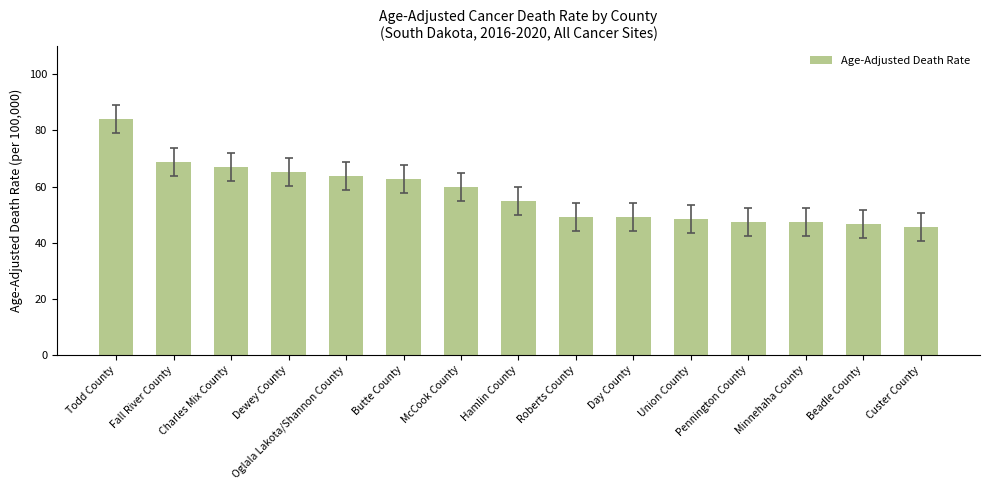

Is it true that the value at Charles Mix County is 67.1?

True